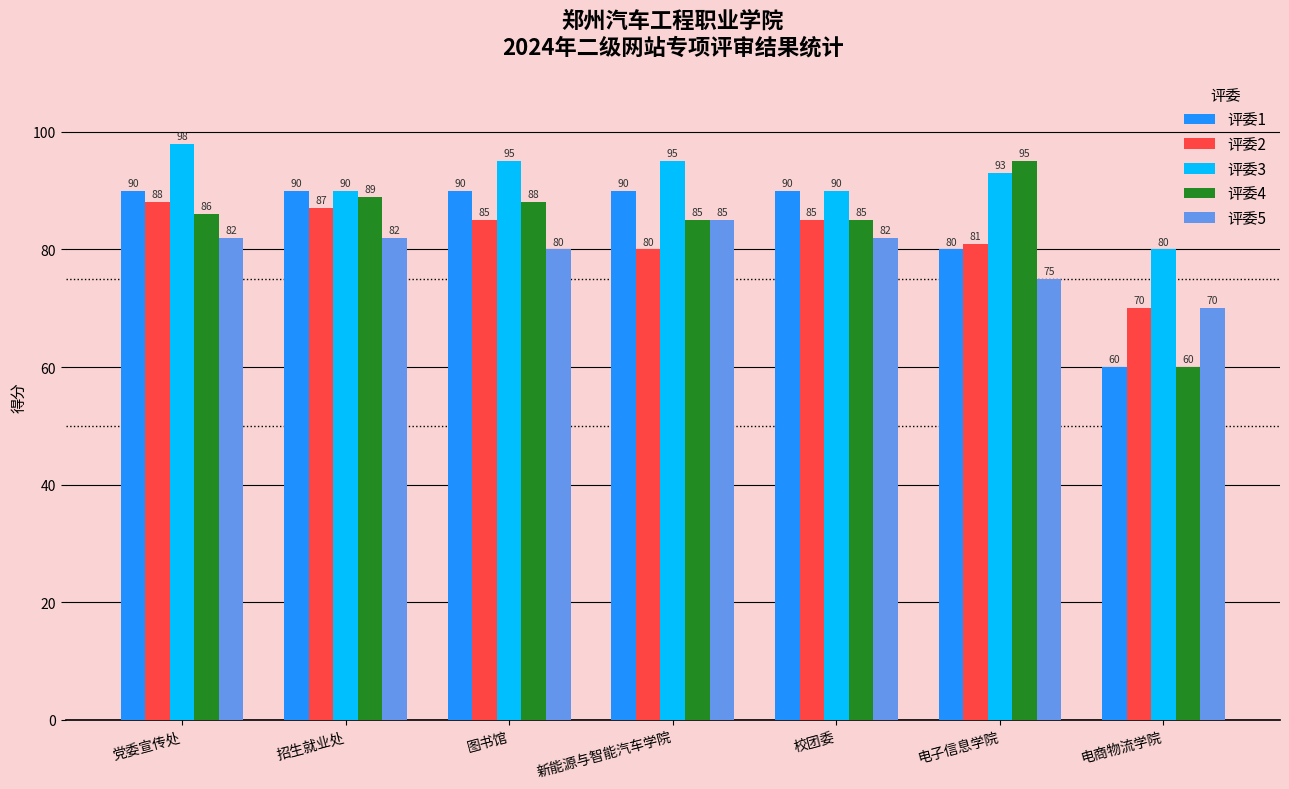

True or false: 评委2 has a value of 81 at 电子信息学院.

True